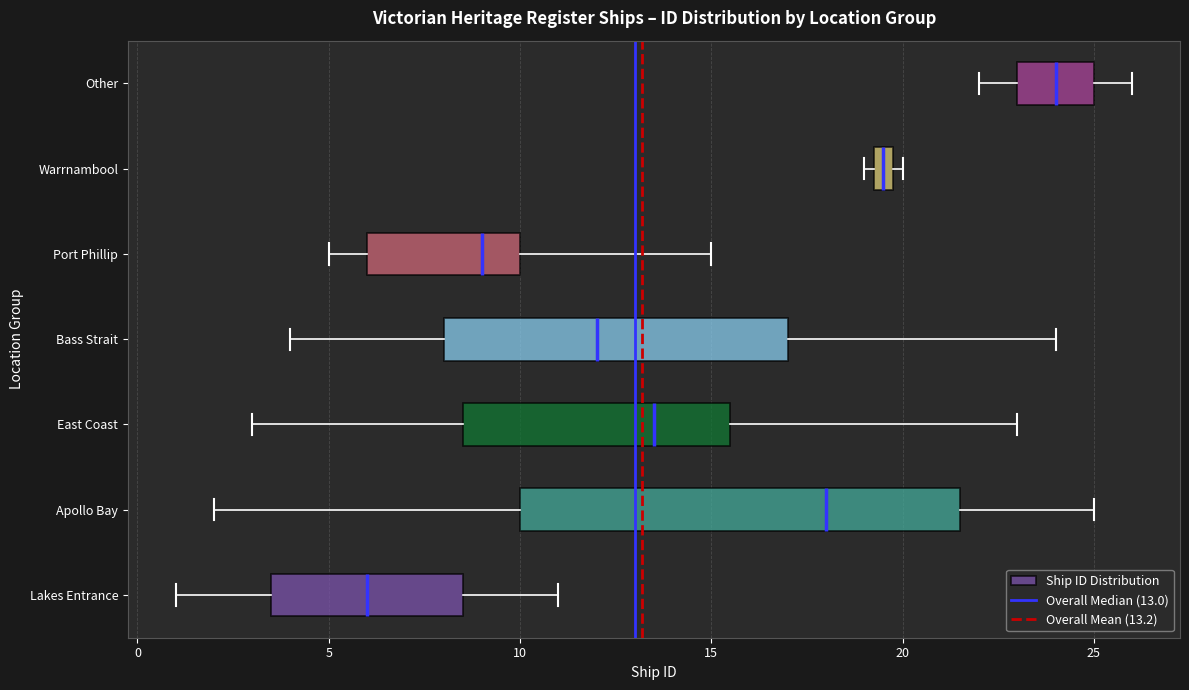

Which box is the widest, from its left edge to its right edge?

Apollo Bay